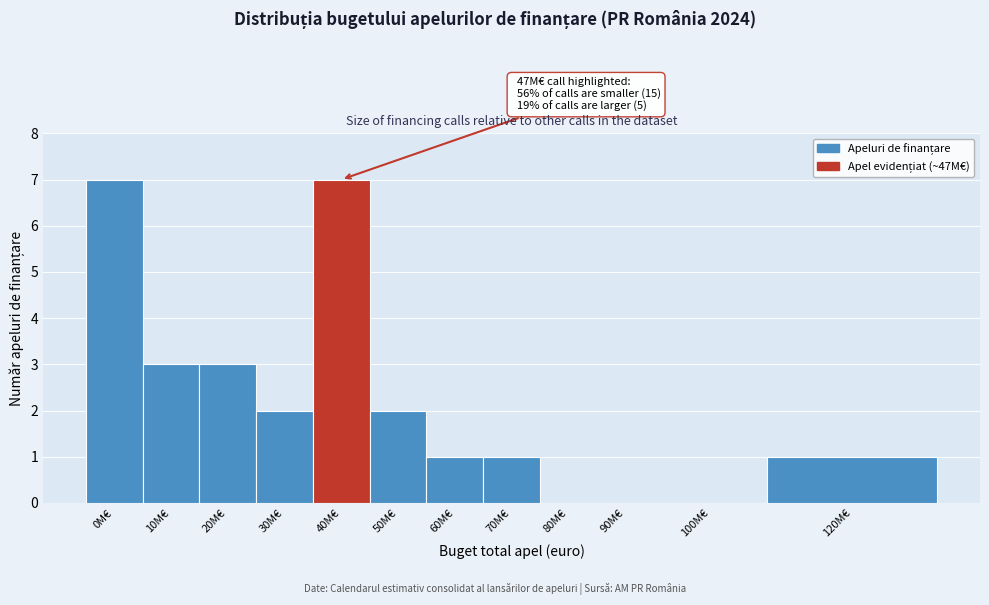

Reading right to left, what are all the values shown in this chart?

120M€=1	100M€=0	90M€=0	80M€=0	70M€=1	60M€=1	50M€=2	40M€=7	30M€=2	20M€=3	10M€=3	0M€=7